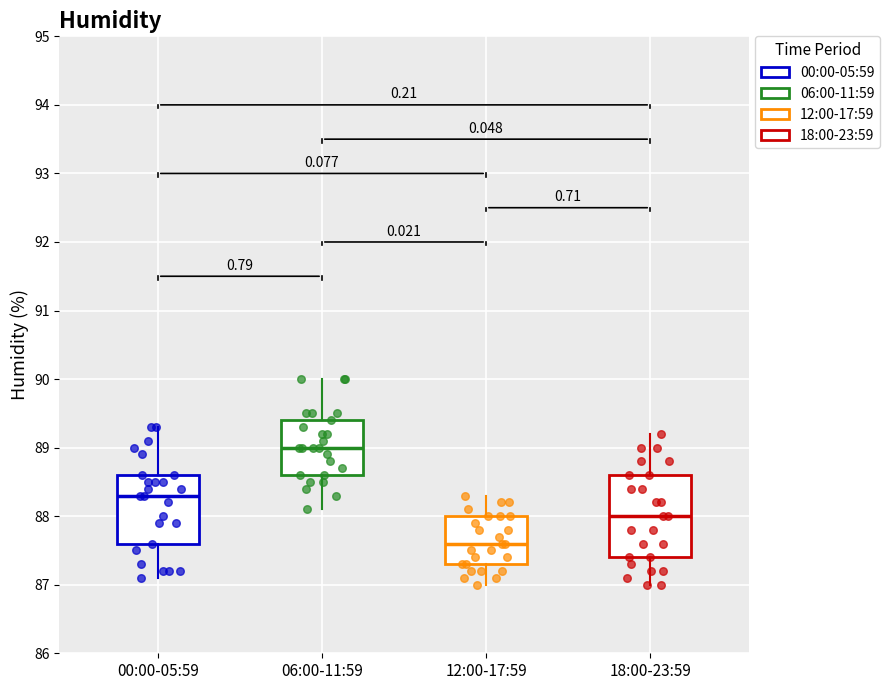

Reading left to right, transcribe this box plot: for each box, give where its median line is, the range the box spans, and where its two whiskers end, as read against the y-axis. The values are not printed on the chart, so give them approximately, as read against the axis.

00:00-05:59: median 88.3, box 87.6 to 88.6, whiskers 87.1 to 89.3
06:00-11:59: median 89.0, box 88.6 to 89.4, whiskers 88.1 to 90.0
12:00-17:59: median 87.6, box 87.3 to 88.0, whiskers 87.0 to 88.3
18:00-23:59: median 88.0, box 87.4 to 88.6, whiskers 87.0 to 89.2